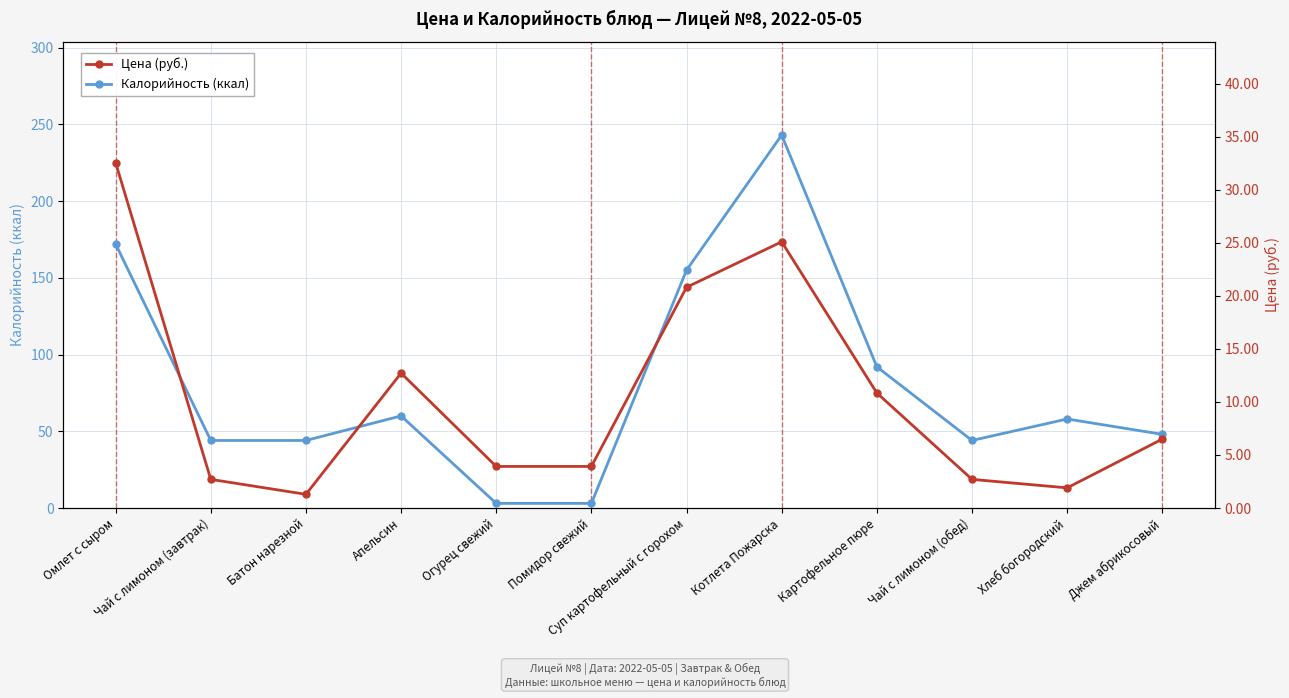

At which label does Цена (руб.) first exceed 6?

Омлет с сыром